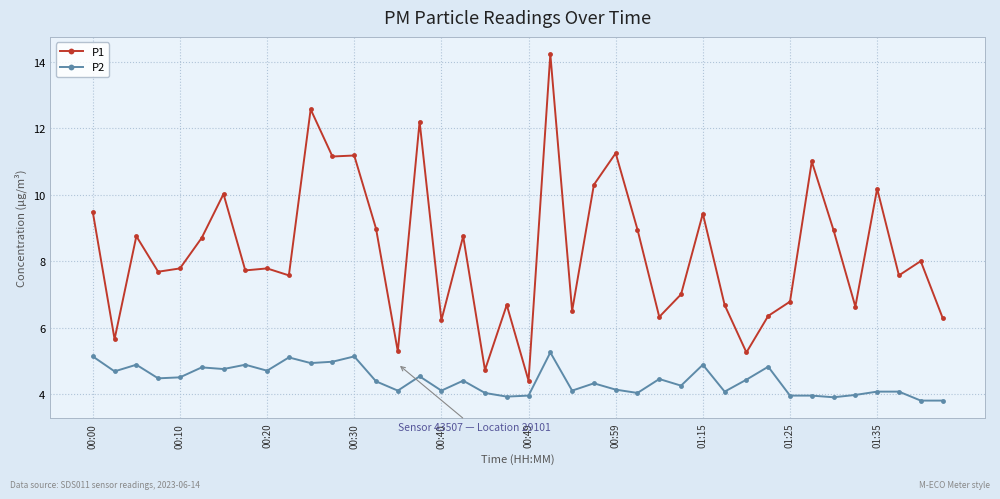

What is the minimum value for P1?

4.4